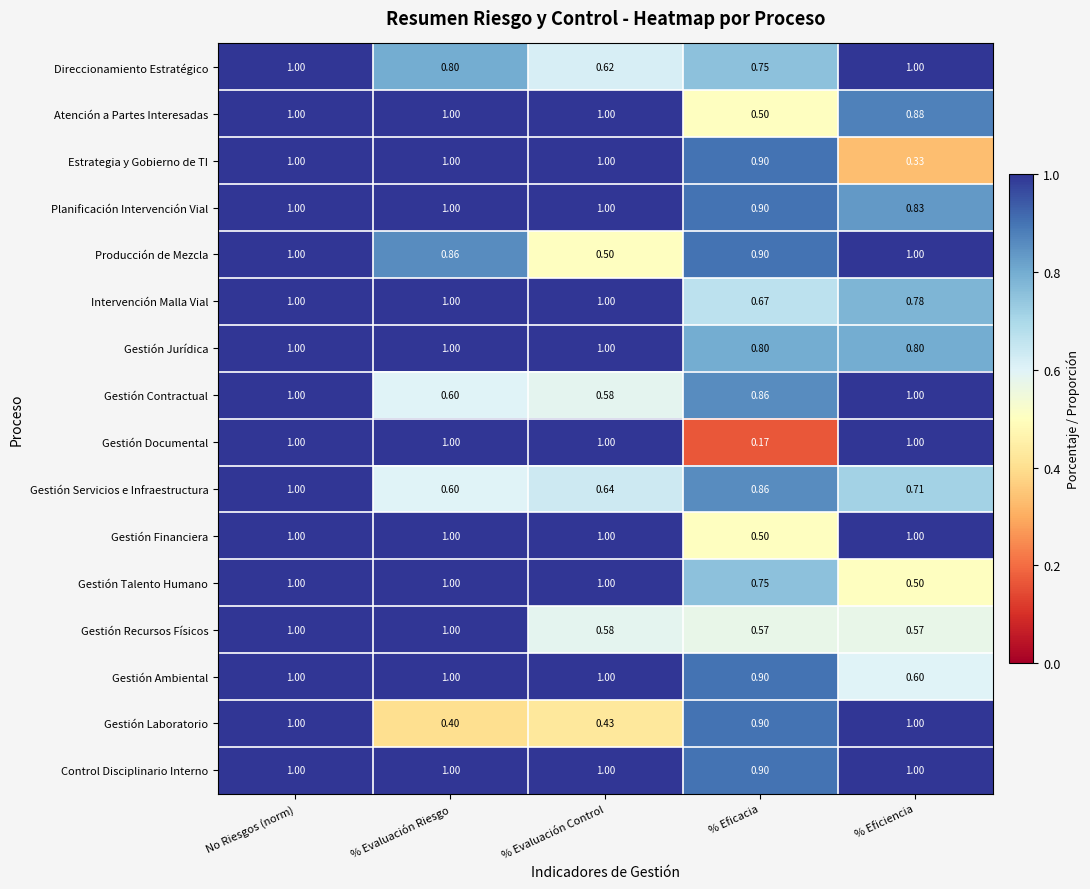

At which category is the sum across all series the highest?

No Riesgos (norm)